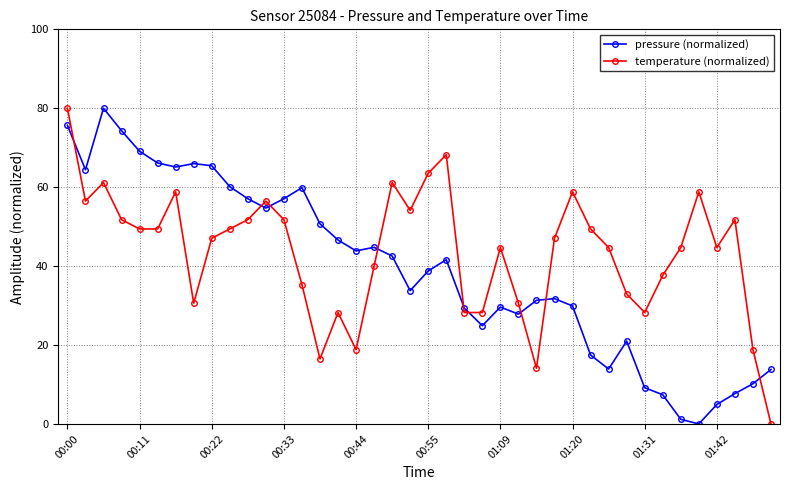

Rank the series by their average value, from lowest to highest.

pressure (normalized), temperature (normalized)